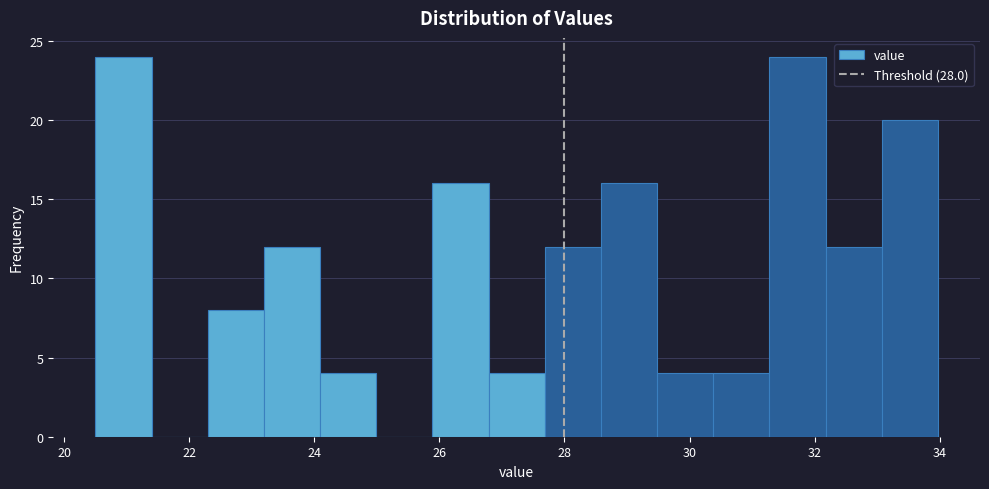

How tall is the bar that spans 22.2 to 23.2 on the x-axis? Neither the bar edges nor the heights are printed on the chart, so give them approximately, as read against the axes.

8